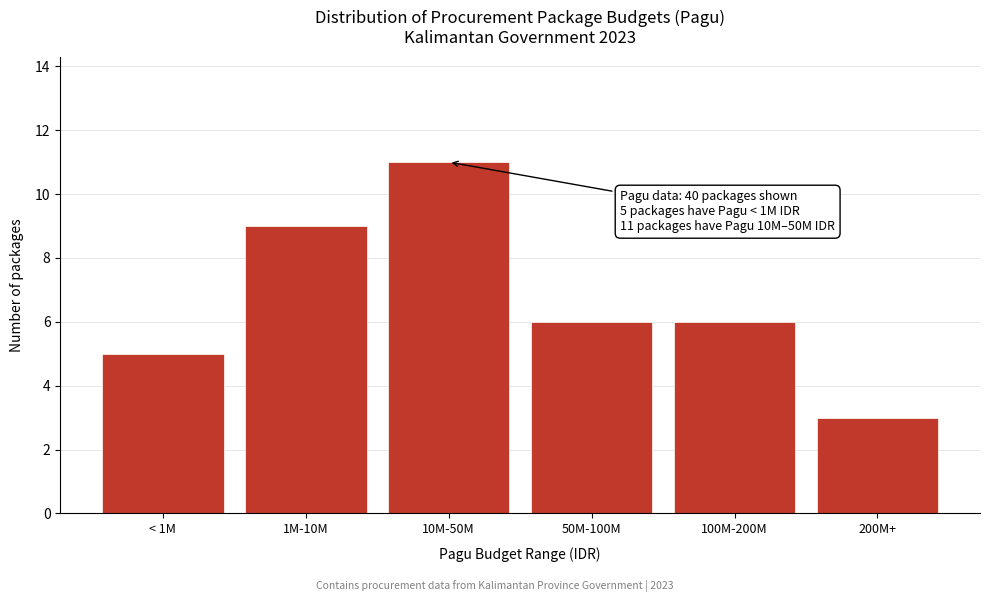

Reading left to right, transcribe all the data shown in this chart.

< 1M=5	1M-10M=9	10M-50M=11	50M-100M=6	100M-200M=6	200M+=3